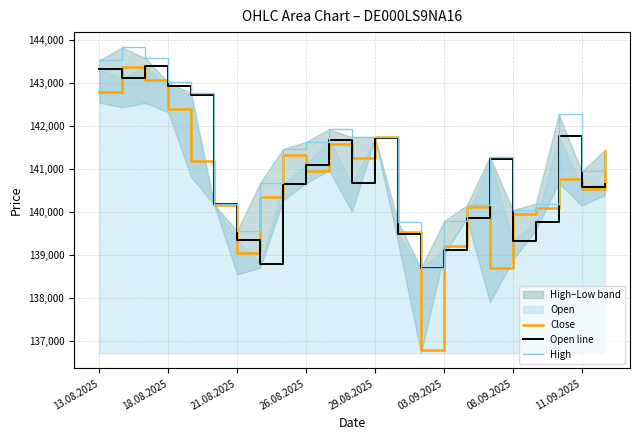

Is it true that Open line equals 139352 at 21.08.2025?

True